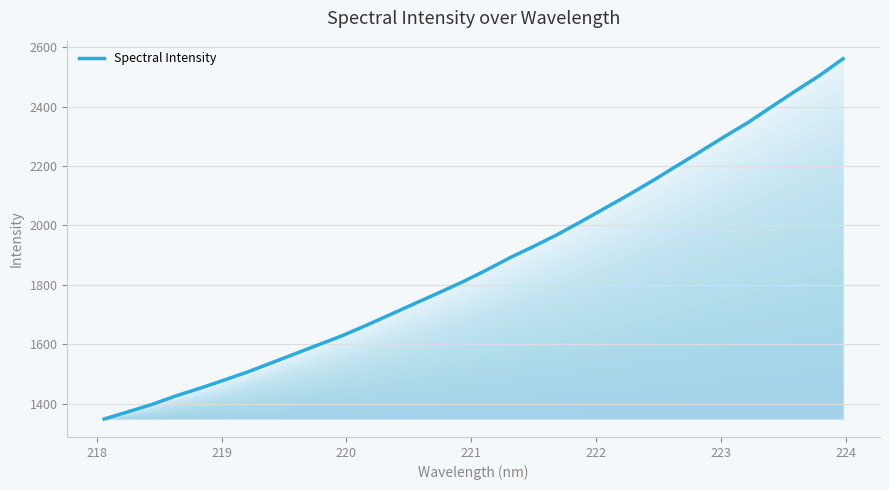

What is the minimum value shown in the chart?

1348.9